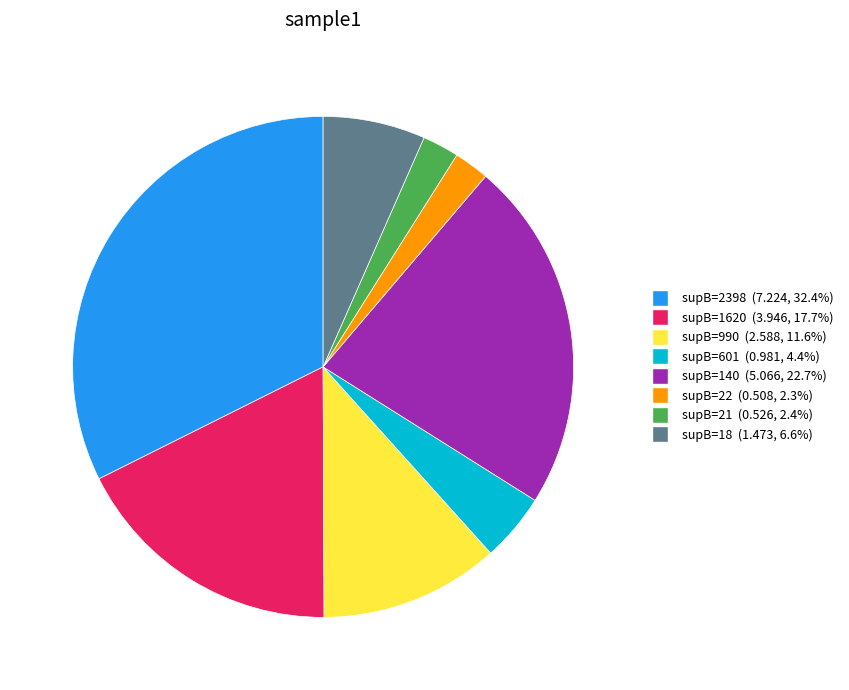

Does any single category account for the majority?

No